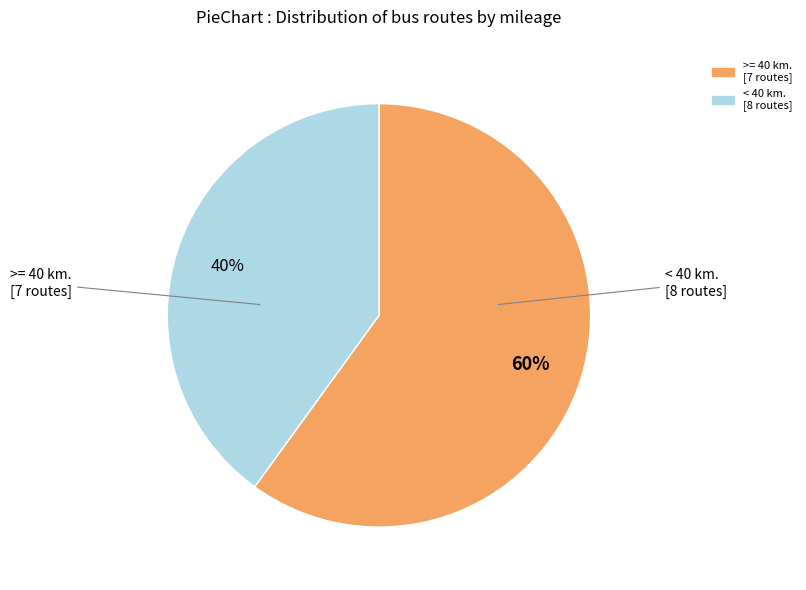

To the nearest percent, what is the average slice percentage?

50%